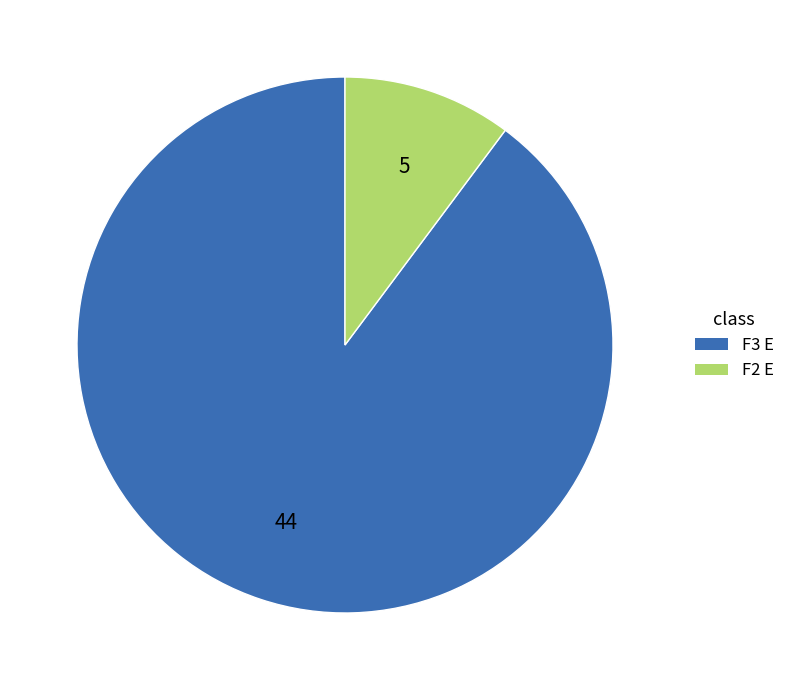

Rank the categories by value from lowest to highest.

F2 E, F3 E